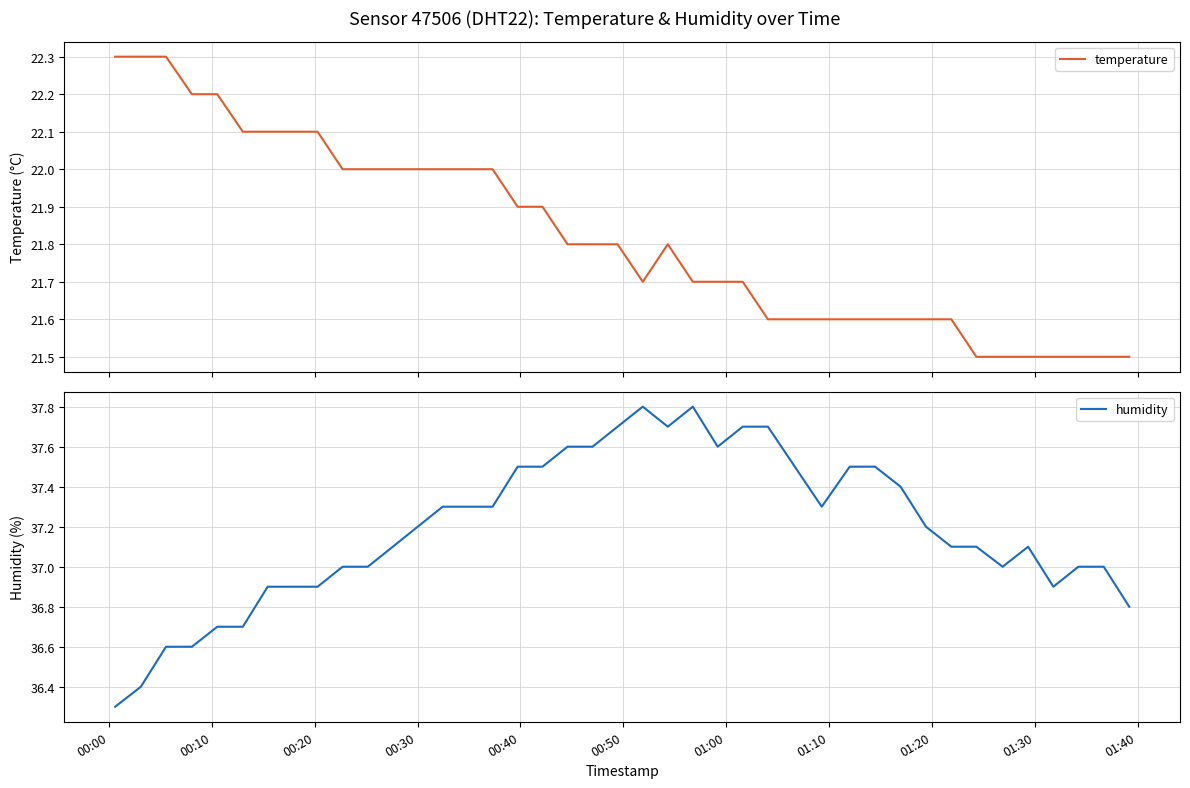

What is the highest value of the humidity series?

37.8